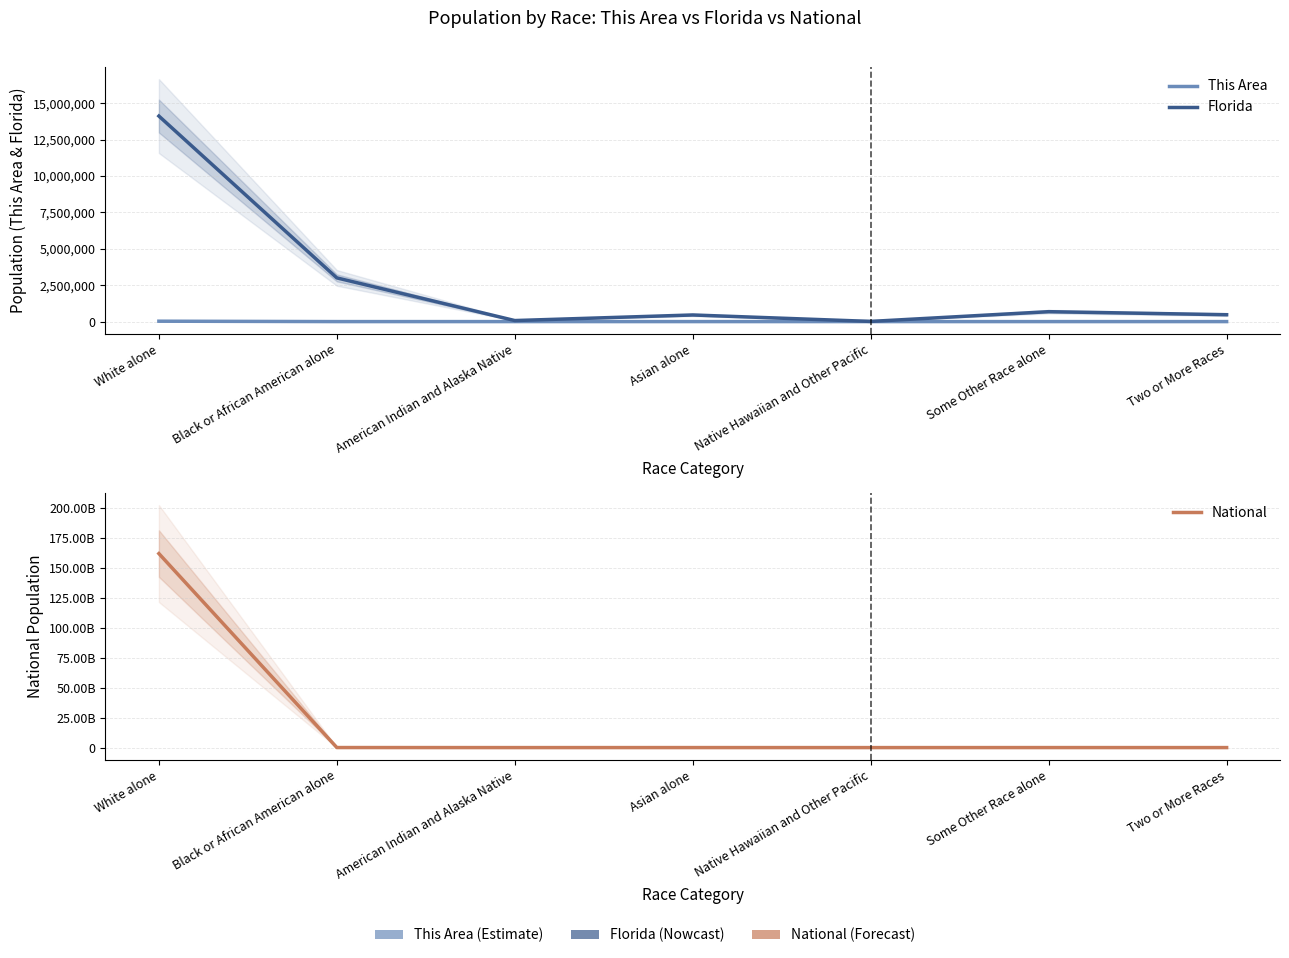

What is the average value of the Florida series?

2685901